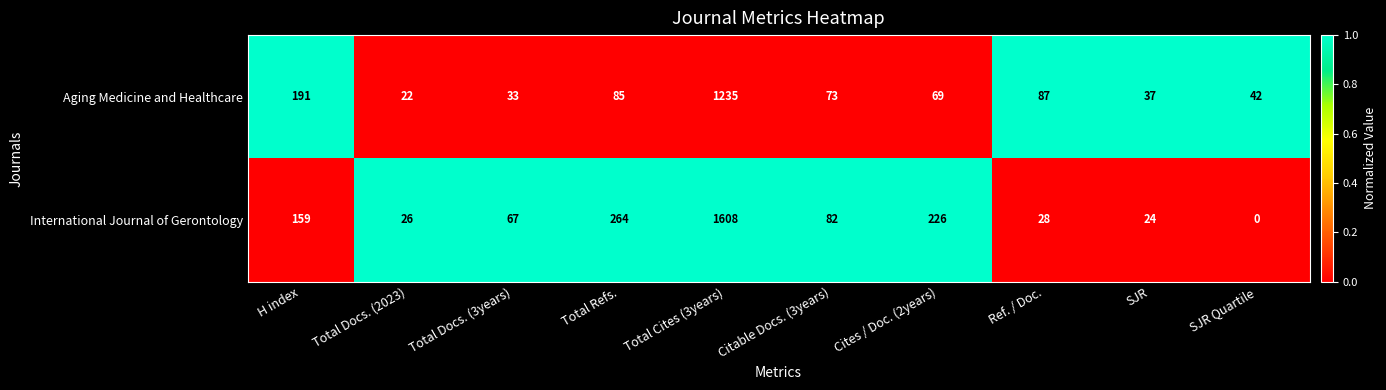

Reading left to right, transcribe all the data shown in this chart.

Aging Medicine and Healthcare: H index=191	Total Docs. (2023)=22	Total Docs. (3years)=33	Total Refs.=85	Total Cites (3years)=1235	Citable Docs. (3years)=73	Cites / Doc. (2years)=69	Ref. / Doc.=87	SJR=37	SJR Quartile=42
International Journal of Gerontology: H index=159	Total Docs. (2023)=26	Total Docs. (3years)=67	Total Refs.=264	Total Cites (3years)=1608	Citable Docs. (3years)=82	Cites / Doc. (2years)=226	Ref. / Doc.=28	SJR=24	SJR Quartile=0